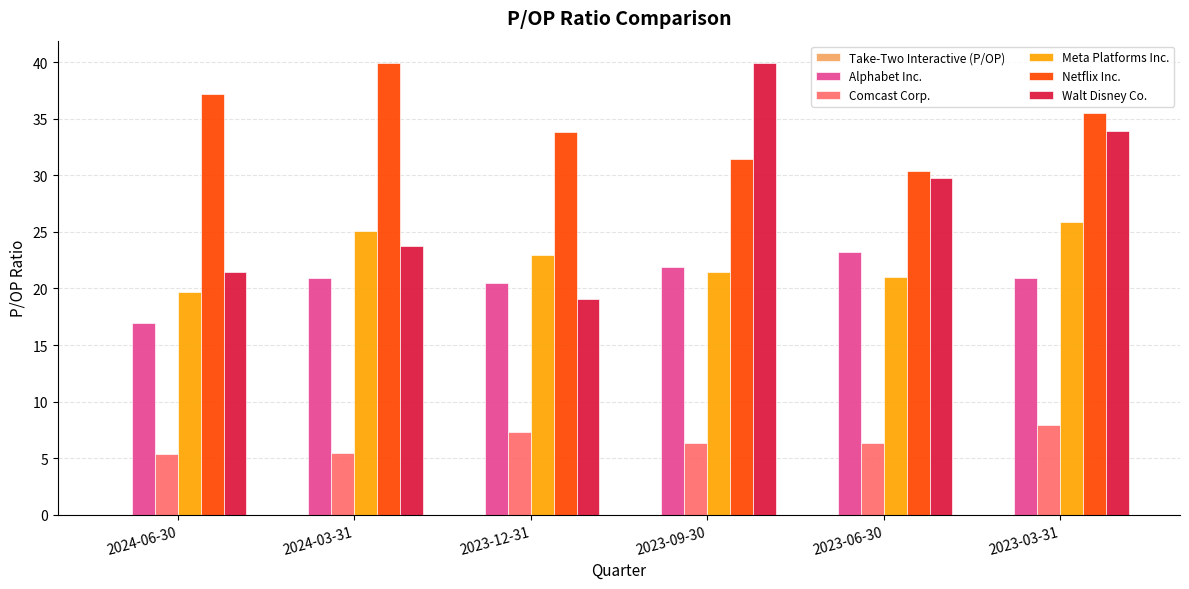

Is the value of Meta Platforms Inc. at 2024-06-30 greater than the value of Walt Disney Co. at 2023-12-31?

Yes